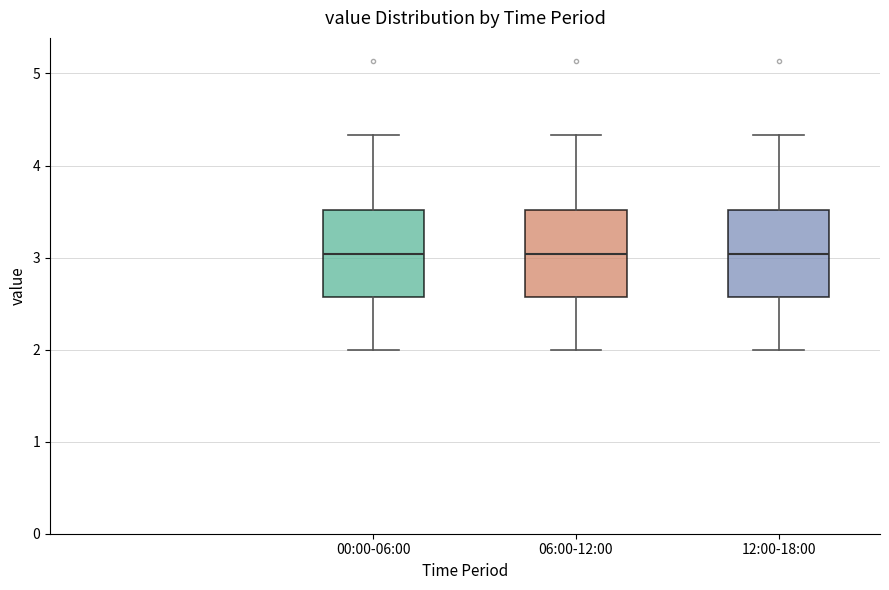

Reading left to right, read every box against the y-axis: the position of its median line, the range the box covers, and the ends of its whiskers. The values are not printed on the chart, so give them approximately, as read against the axis.

00:00-06:00: median 3.0, box 2.6 to 3.5, whiskers 2.0 to 4.3
06:00-12:00: median 3.0, box 2.6 to 3.5, whiskers 2.0 to 4.3
12:00-18:00: median 3.0, box 2.6 to 3.5, whiskers 2.0 to 4.3